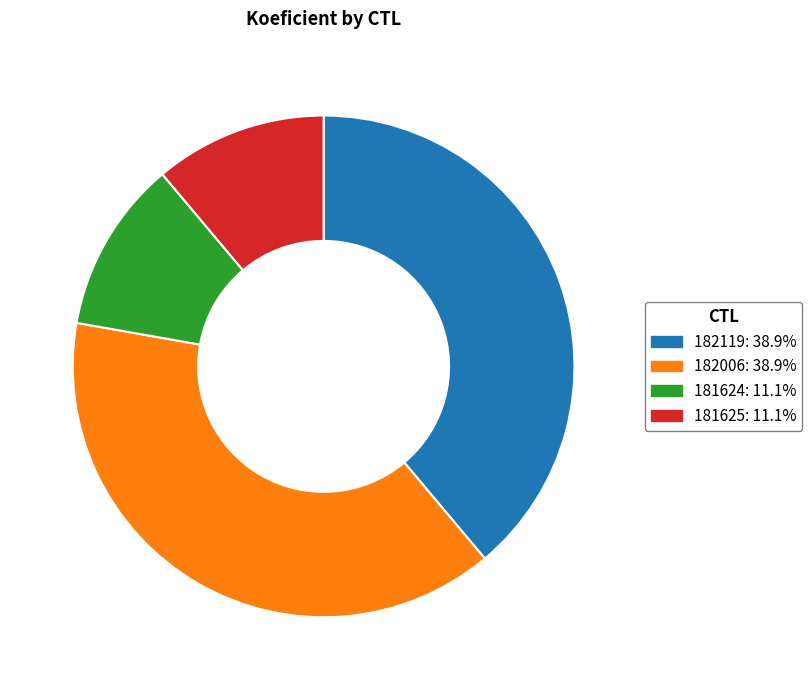

Which has a higher value, 182119 or 181624?

182119